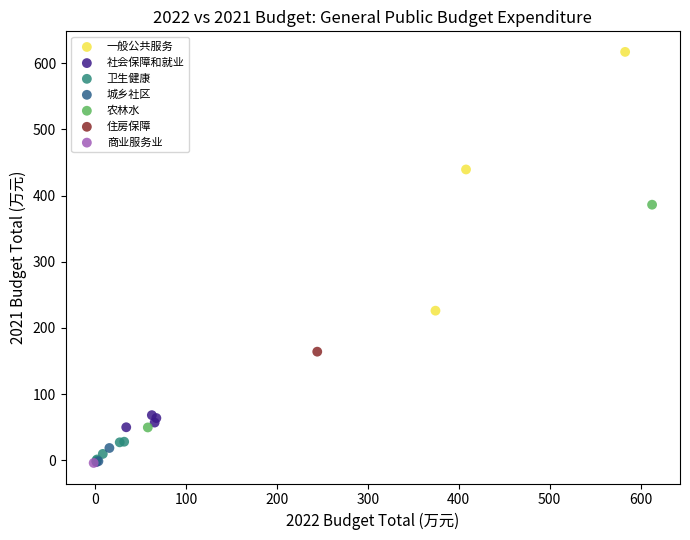

What are all the series names shown in the legend?

一般公共服务, 社会保障和就业, 卫生健康, 城乡社区, 农林水, 住房保障, 商业服务业